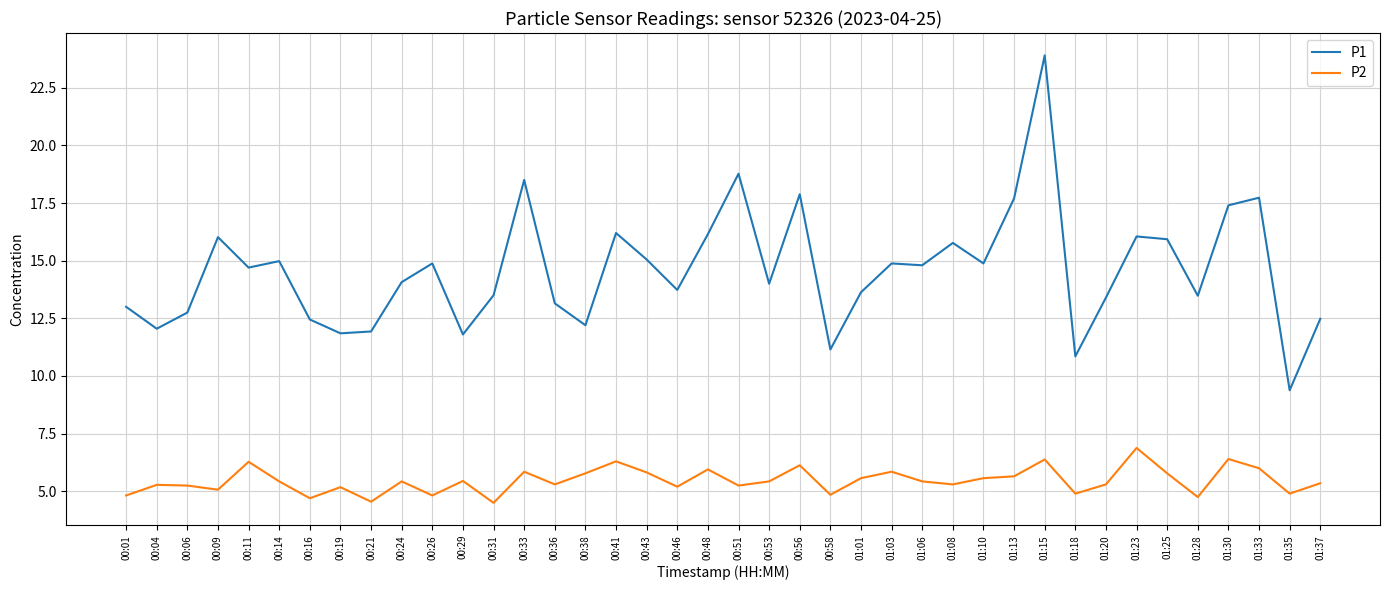

True or false: P1 and P2 intersect in this chart.

False